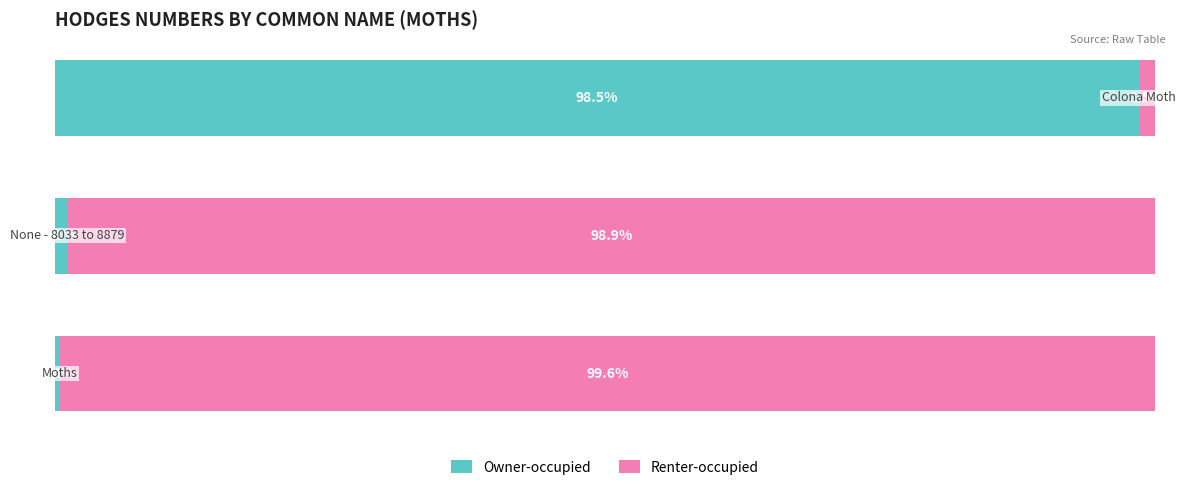

Rank the series by their maximum value, from highest to lowest.

Renter-occupied, Owner-occupied